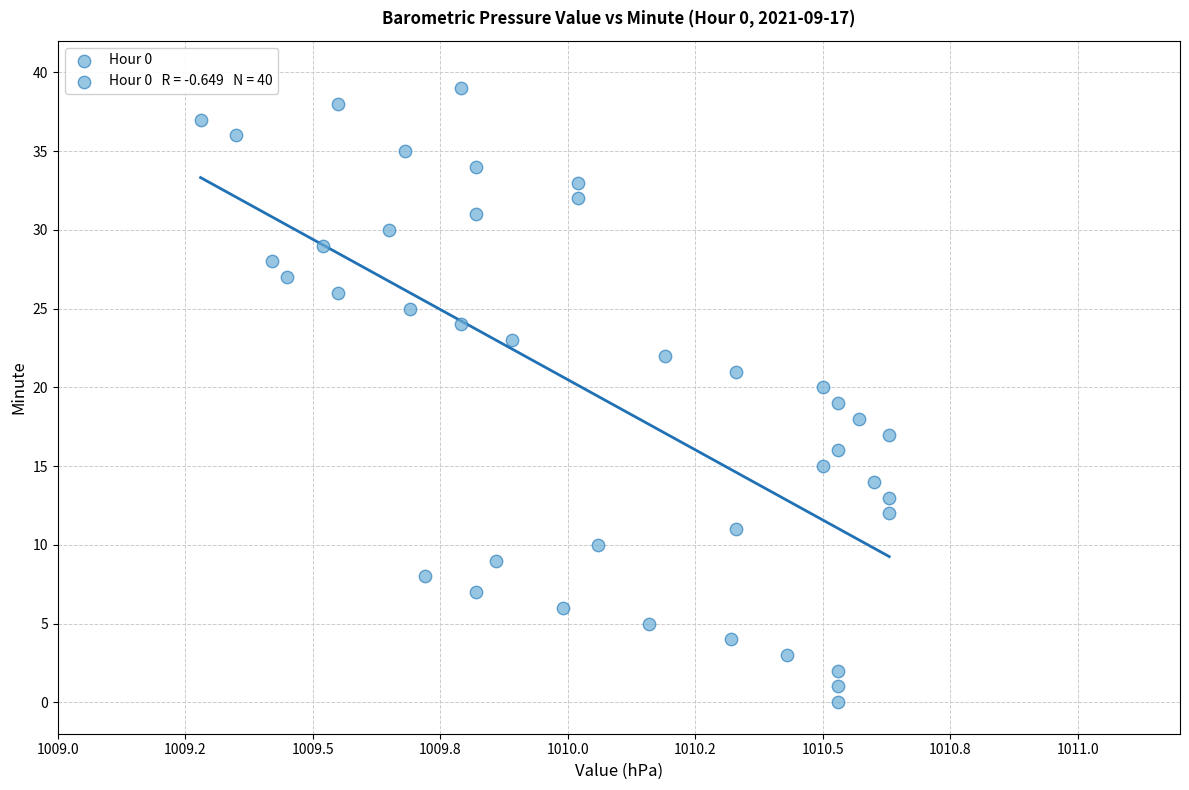

What is the range of Y values (max minus min)?

39